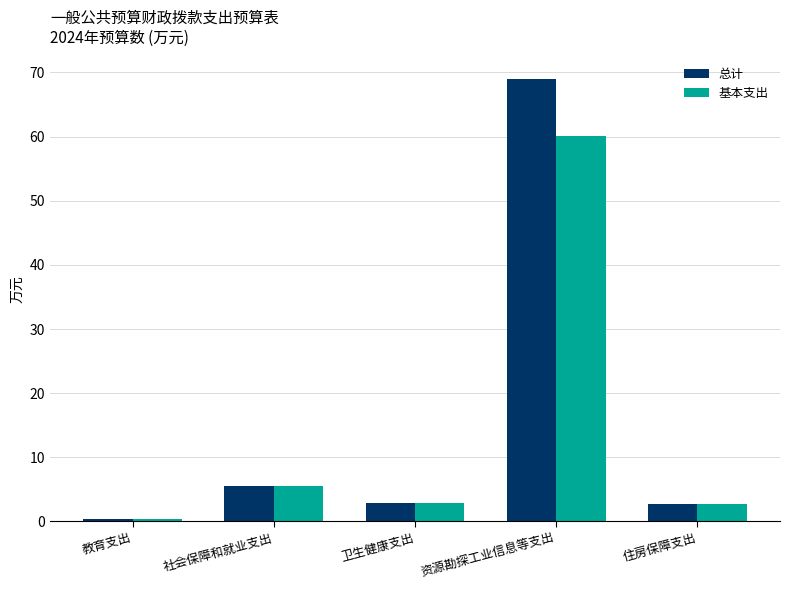

What is the value of the 总计 bar at the 4th from the left?

69.0